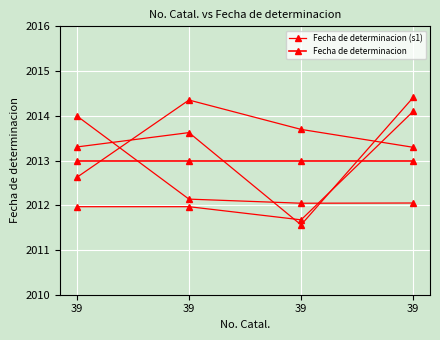

What is the total value across all series at 39?

4025.6